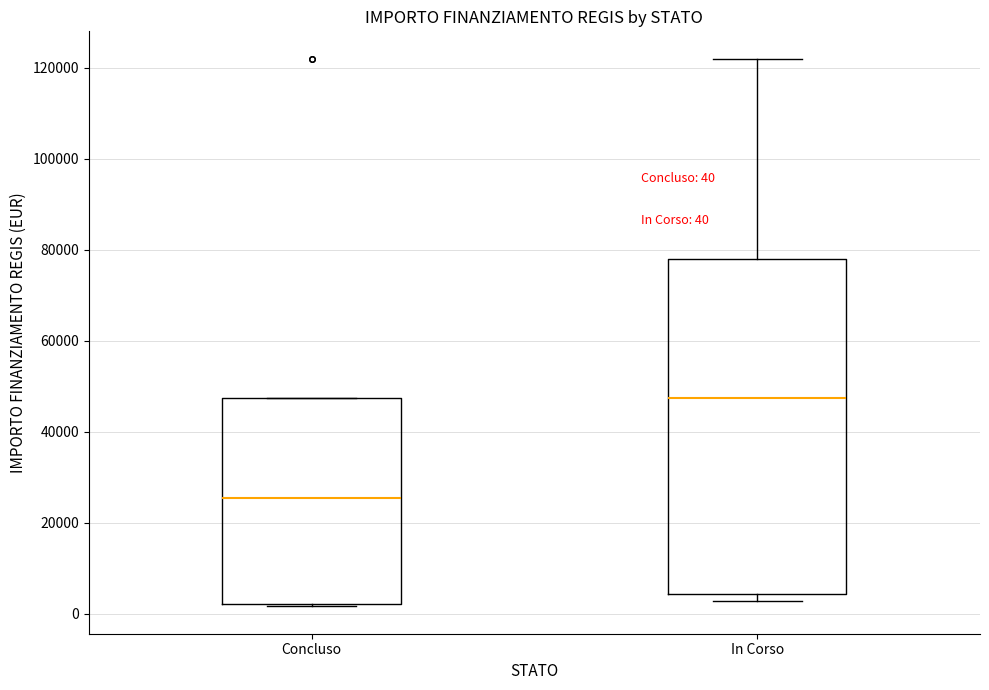

Which box has the highest median line?

In Corso